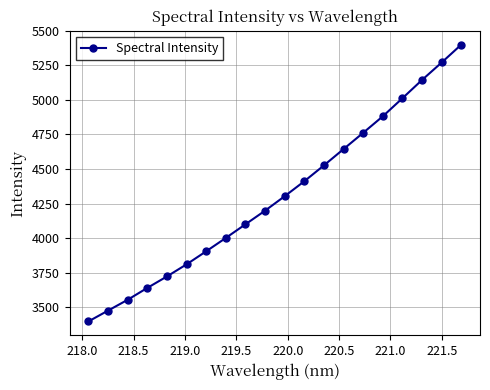

What is the value of the 15th point from the left?

4762.2